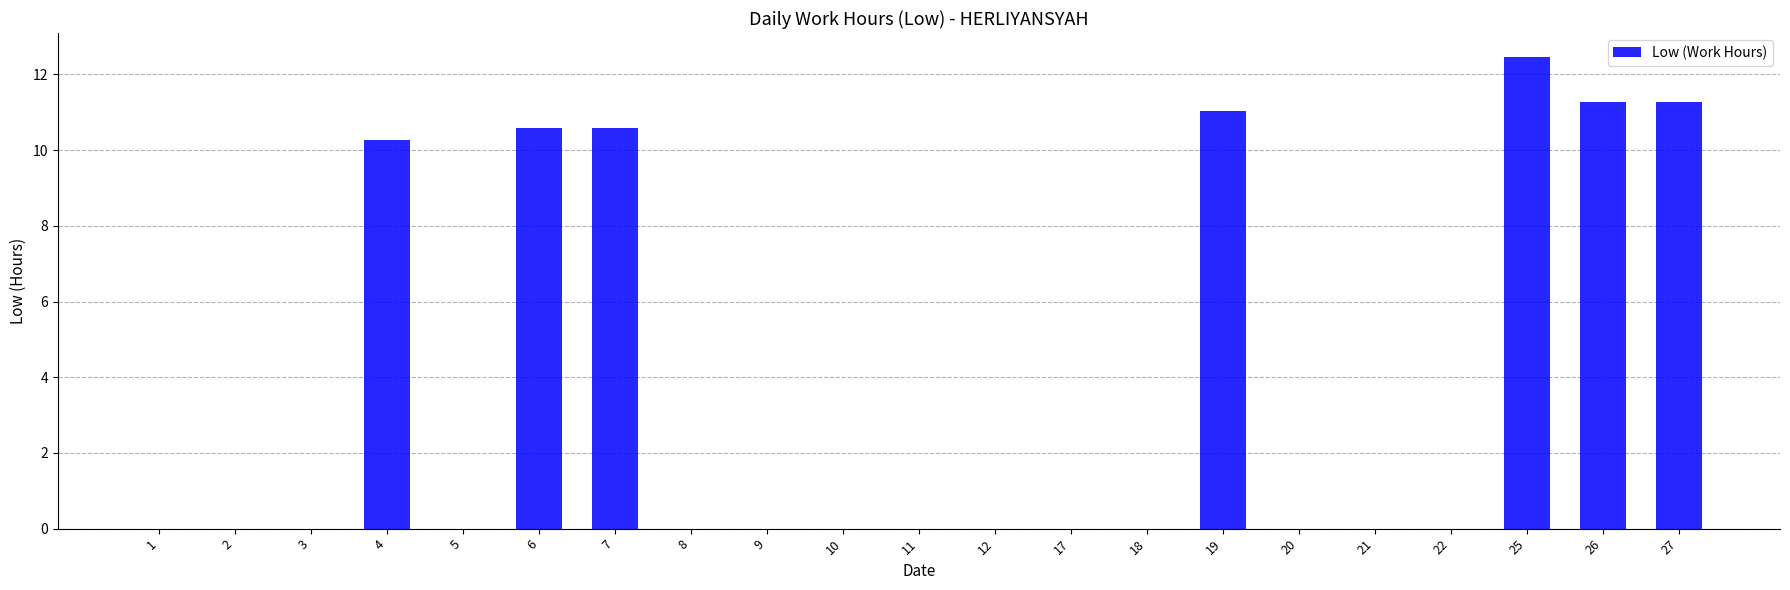

Which has a higher value, 18 or 25?

25